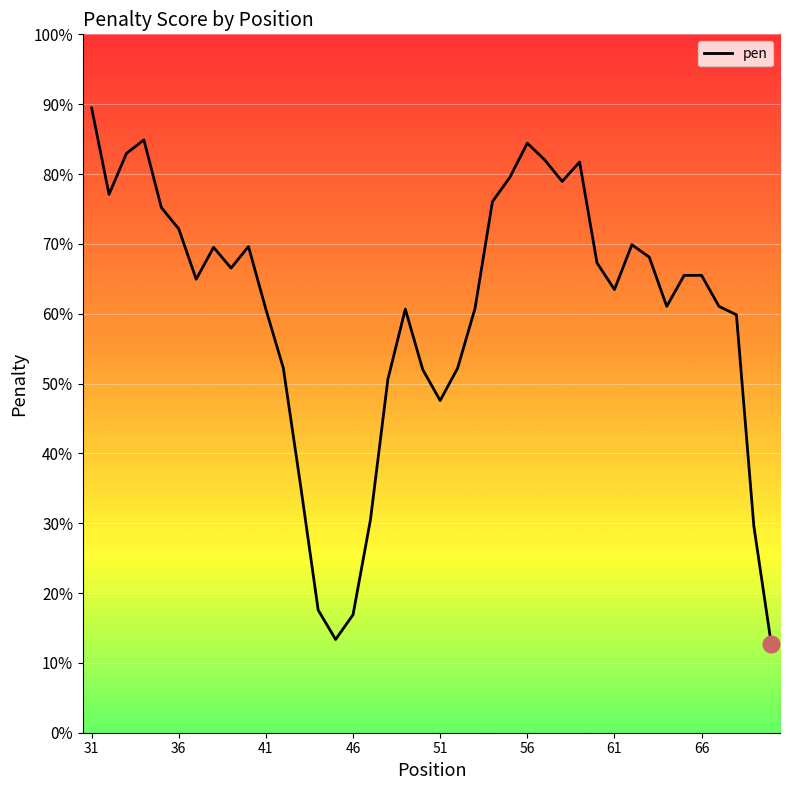

Does the chart have visible grid lines?

Yes